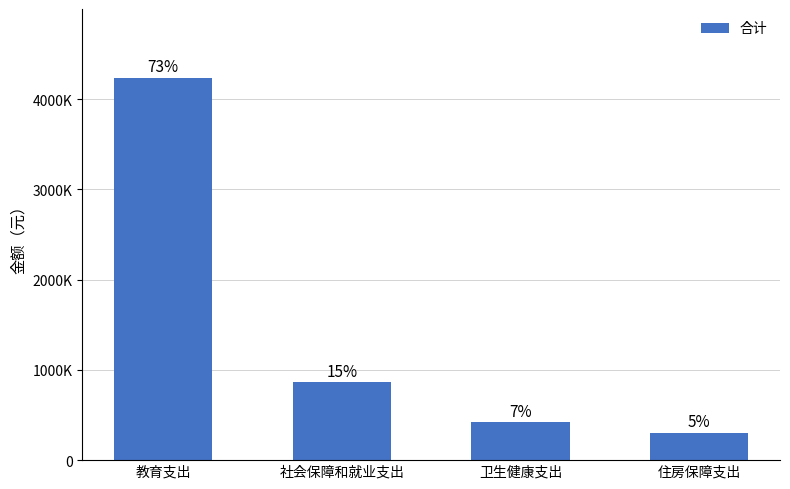

At which label does the data first exceed 862554?

教育支出